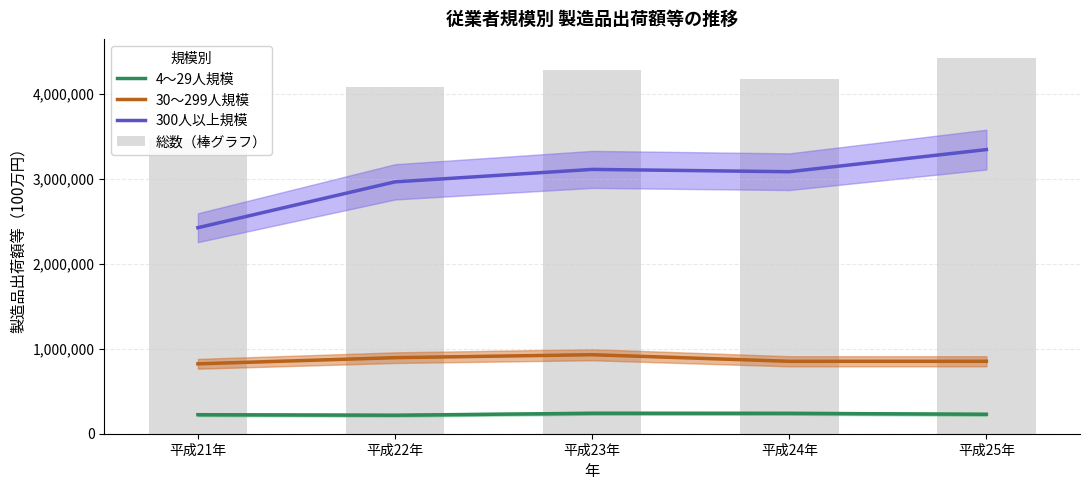

Which has a higher value, 平成21年 or 平成23年?

平成23年